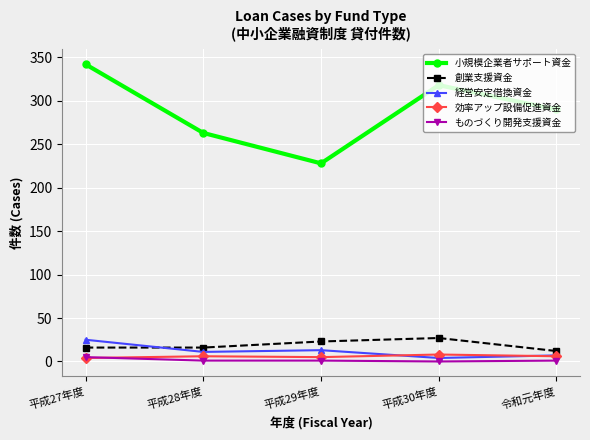

What is the maximum value for 創業支援資金?

27